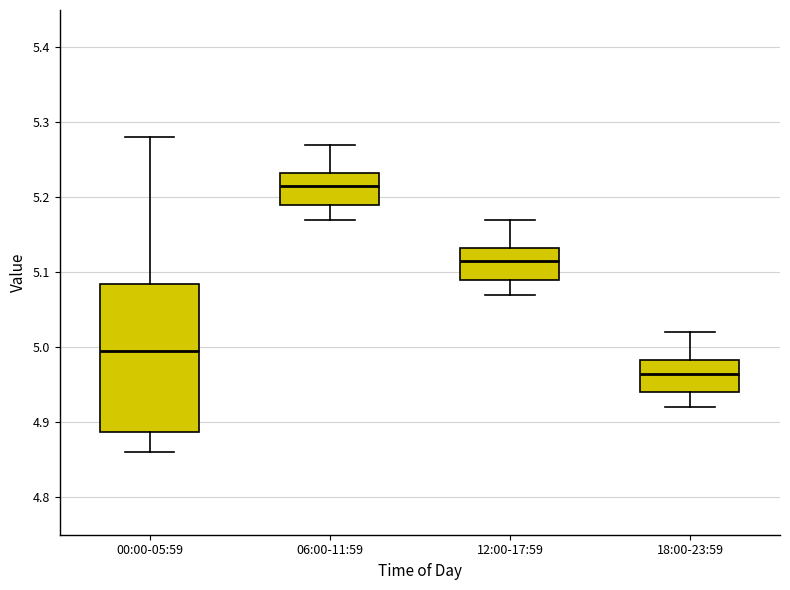

Which box has the highest median line?

06:00-11:59